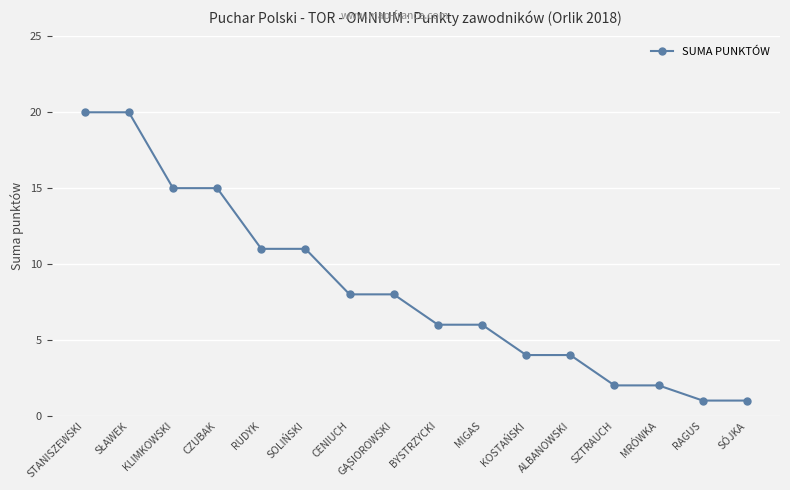

Reading right to left, extract all data points from this chart.

1	1	2	2	4	4	6	6	8	8	11	11	15	15	20	20